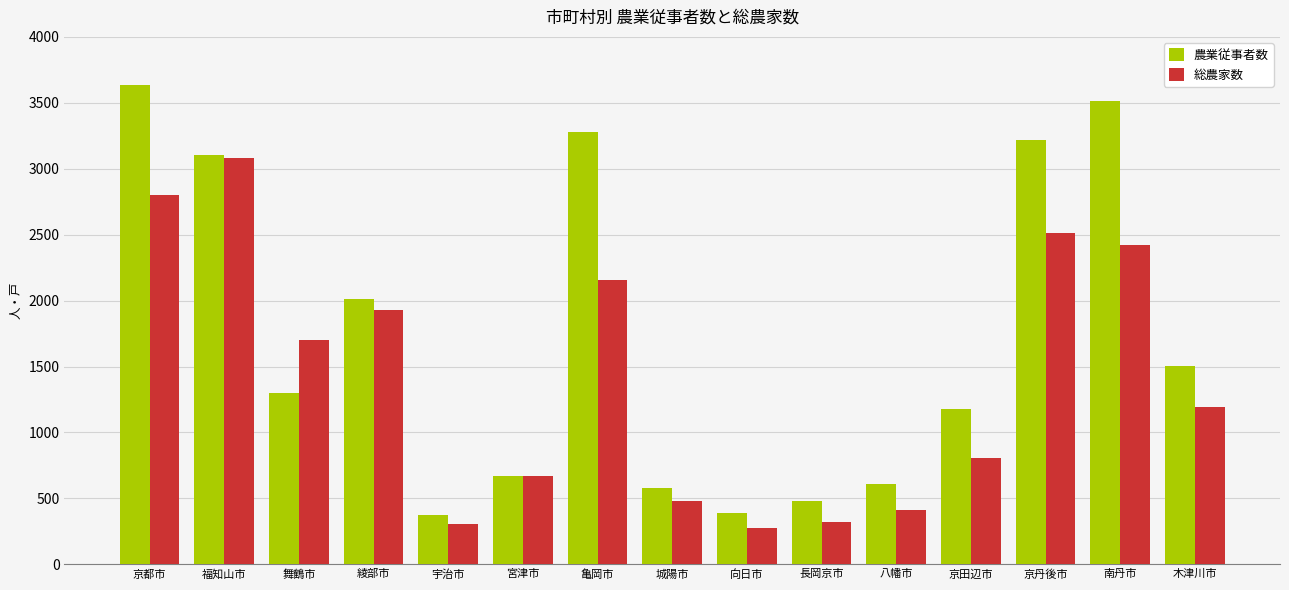

What is the difference between the highest and lowest values at 八幡市?

202